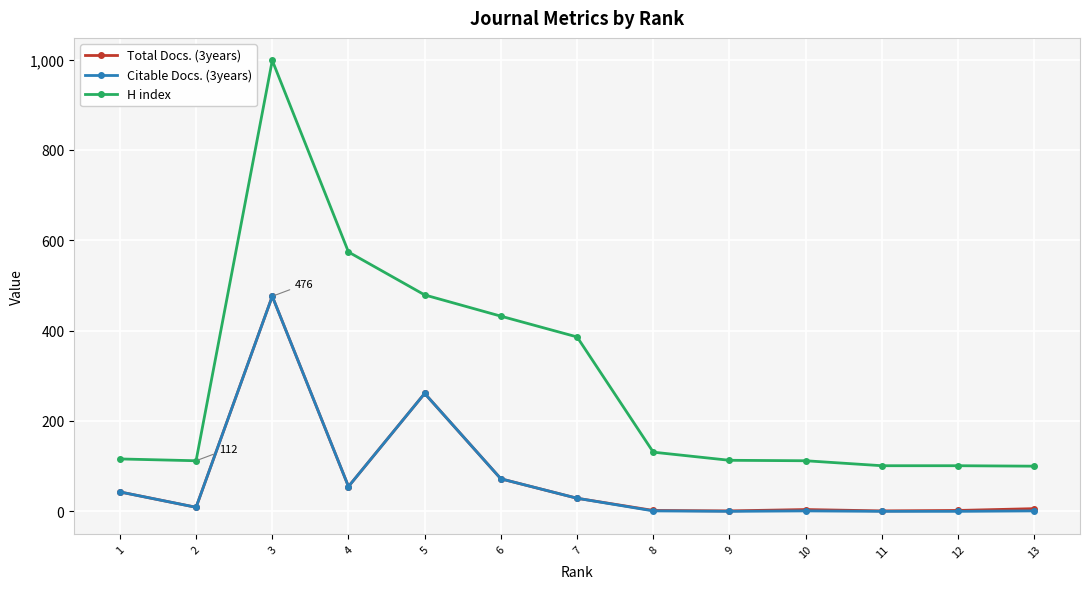

Which category has the highest value in the Total Docs. (3years) series?

3